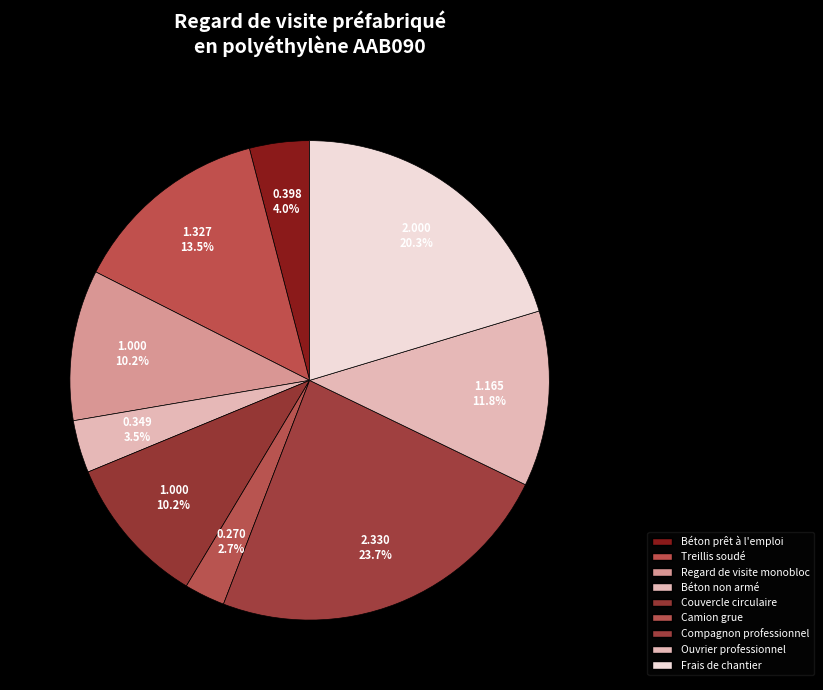

How many segments does this pie chart have?

9